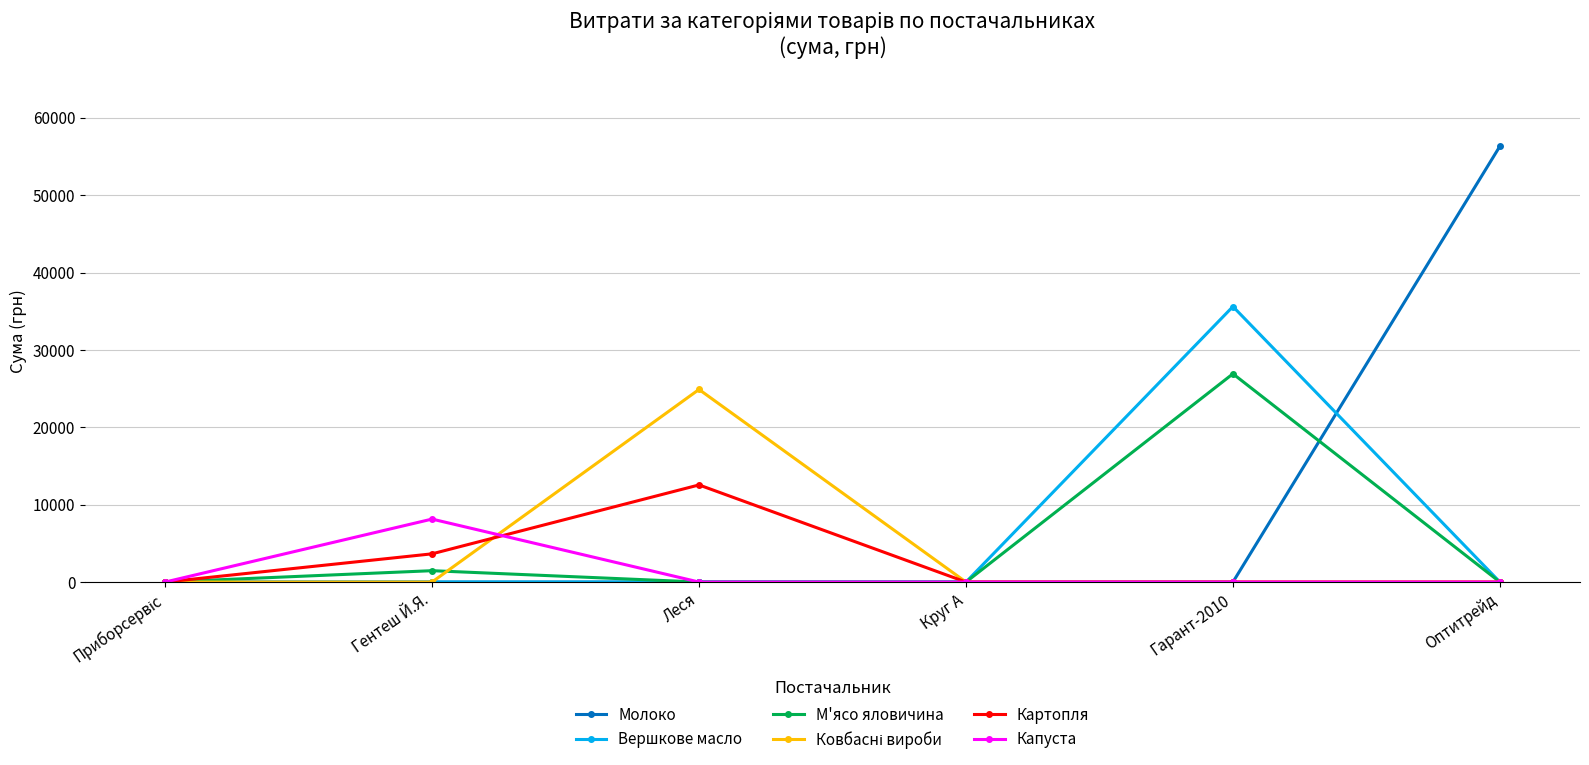

What is the difference between the second highest and minimum values in the М'ясо яловичина series?

1468.8